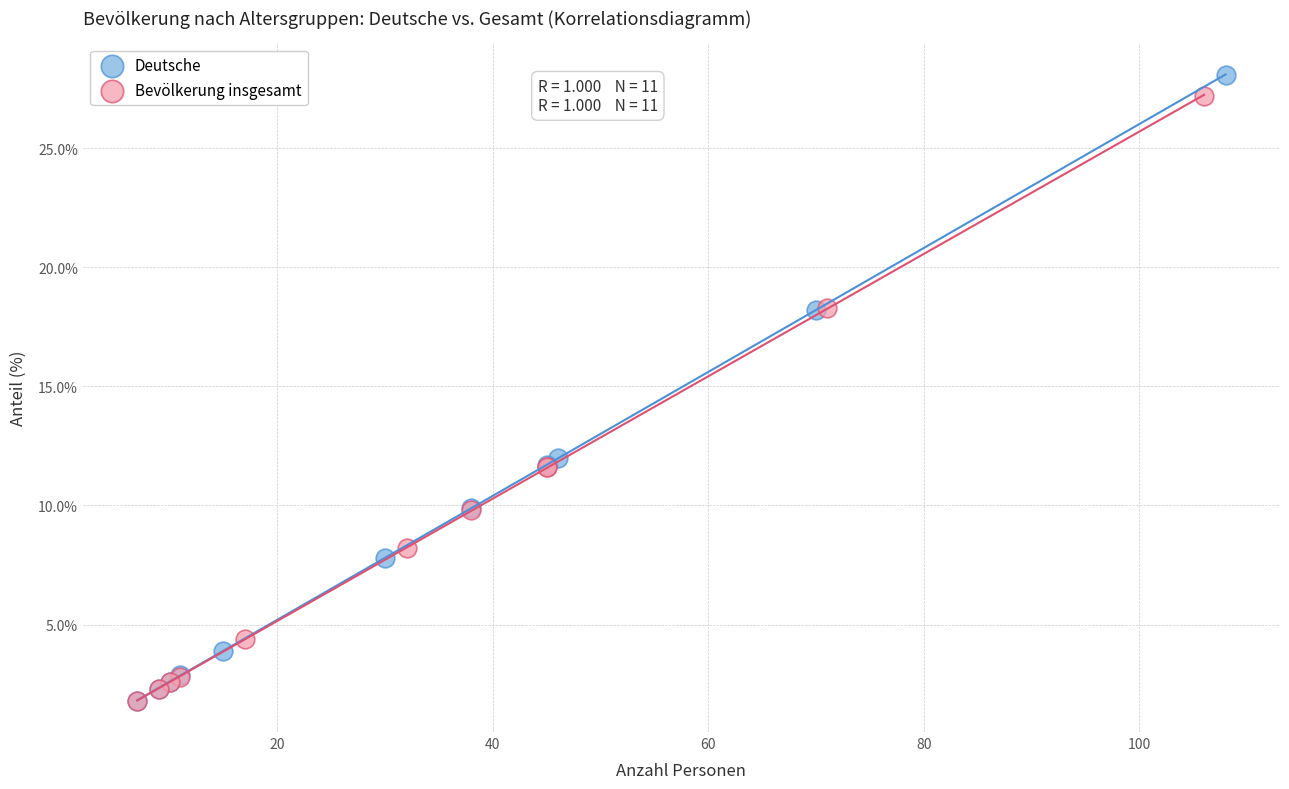

Which series has the largest Y range (max minus min)?

Deutsche